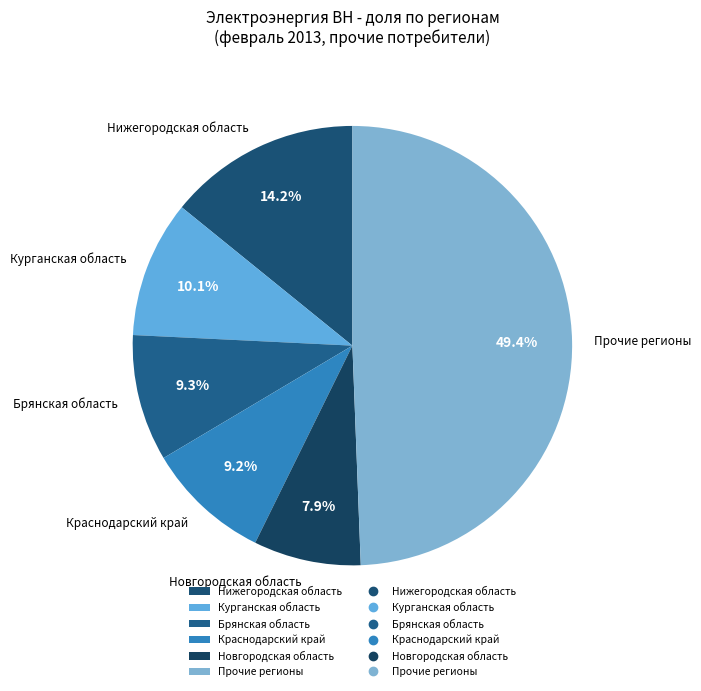

To the nearest percent, what percentage of the pie is Брянская область?

9%